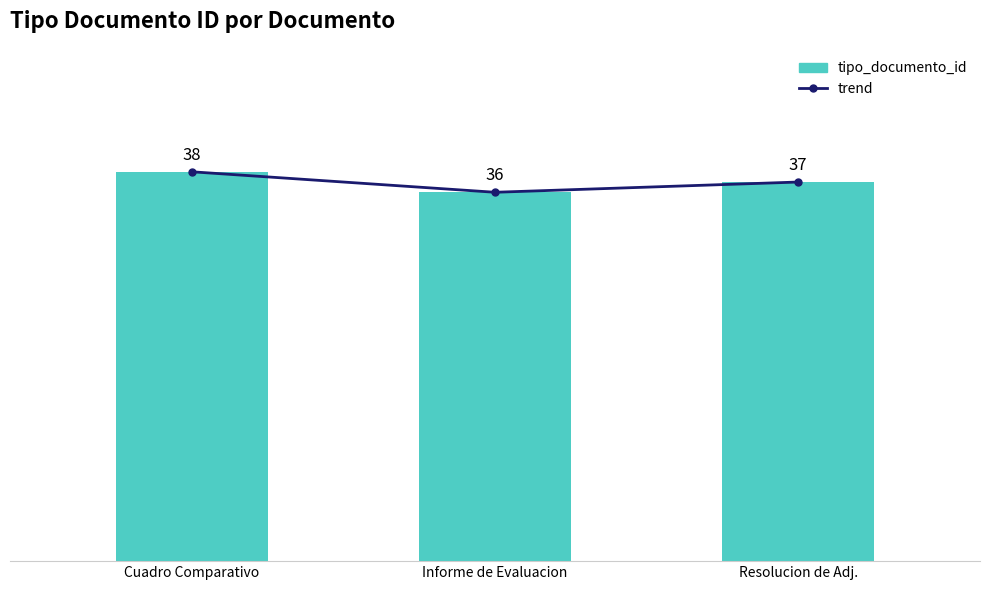

What position from the right is Resolucion de Adj.?

1